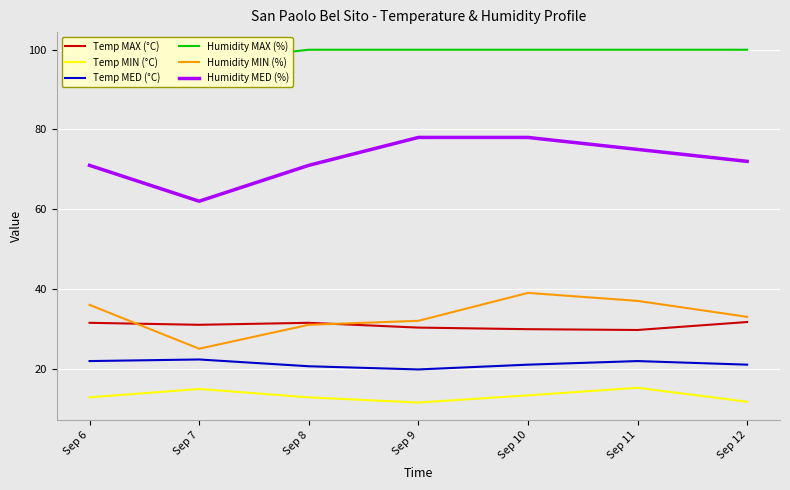

Count the number of data series in this chart.

6